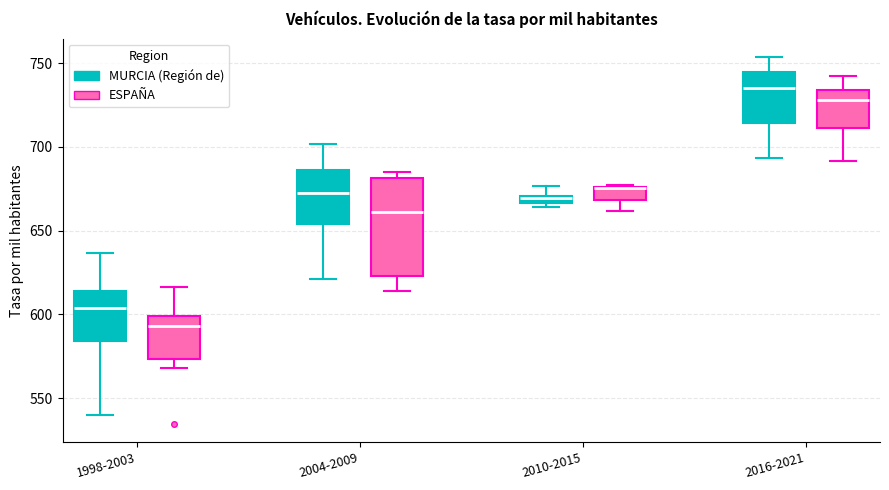

Comparing the boxes themselves (not the whiskers), which one is the tallest?

2004-2009 (ESPAÑA)